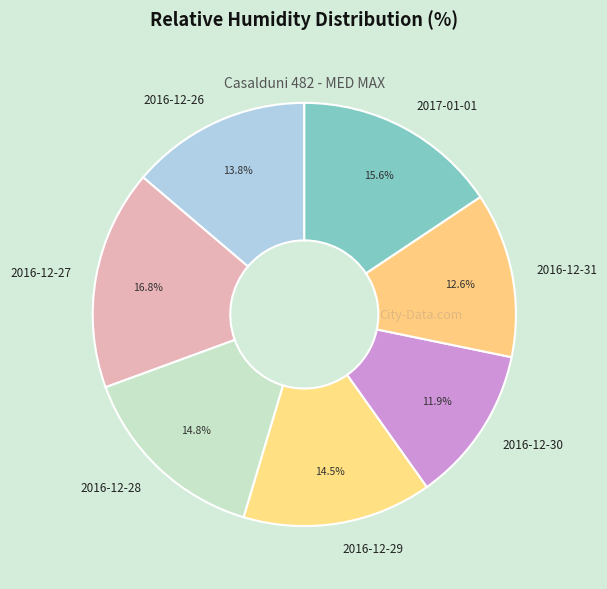

The 2016-12-26 slice represents 14% of the pie. True or false?

True